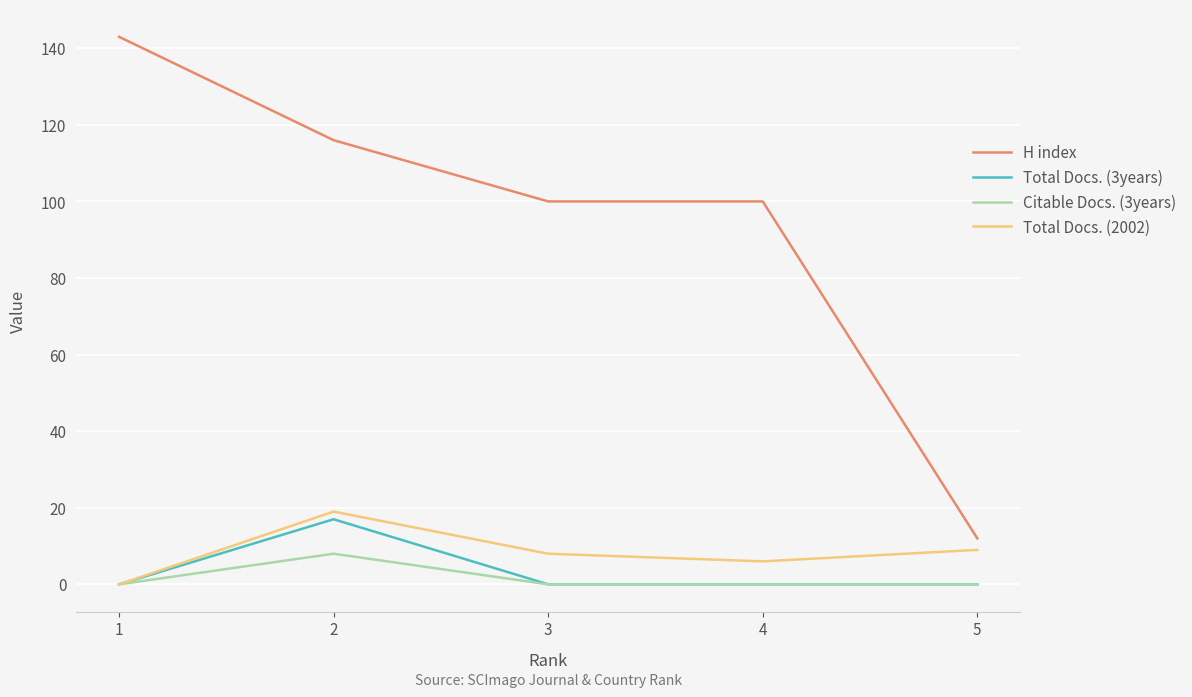

True or false: Total Docs. (3years) has a value of 8 at 3.

False